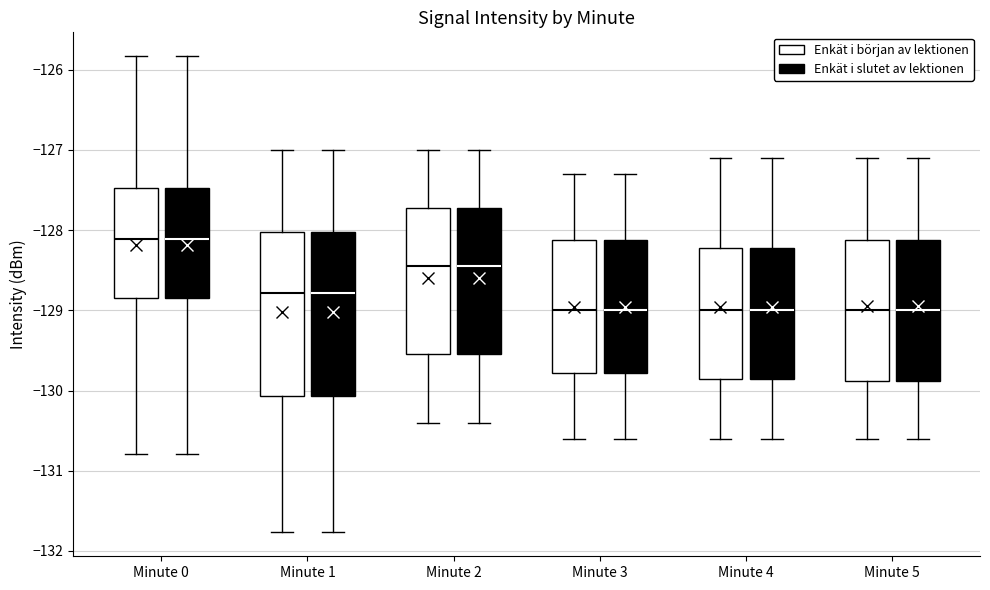

Where does the lower whisker of the box for Minute 2 (Enkät i slutet av lektionen) end on the y-axis? The values are not printed on the chart, so give them approximately, as read against the axis.

-130.4